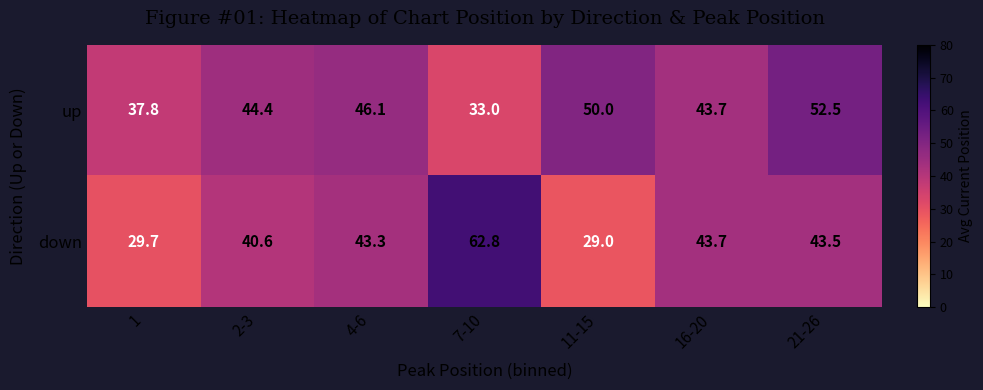

List the series in order of their overall mean, highest first.

up, down